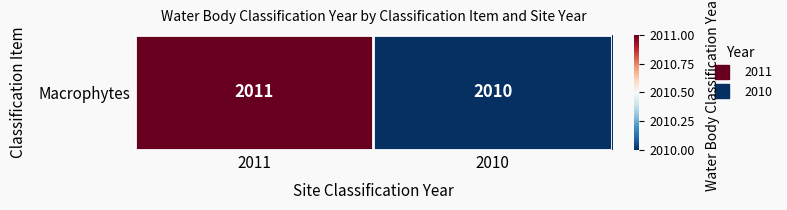

Reading right to left, extract all data points from this chart.

2010=2010	2011=2011